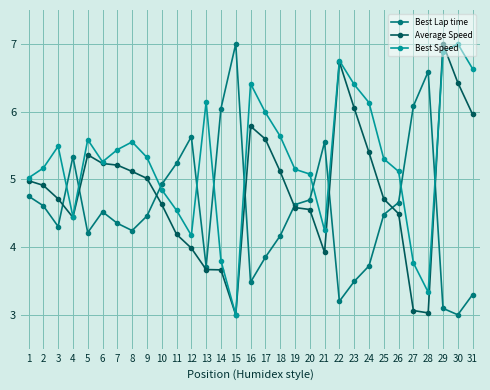

What is the highest value of the Best Lap time series?

7.0